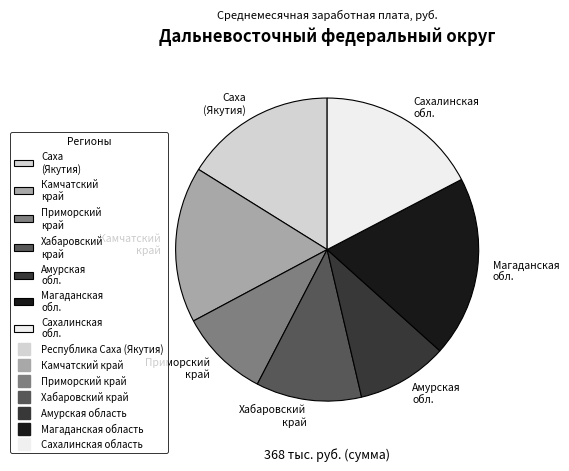

Does Приморский край account for over 50% of the chart?

No